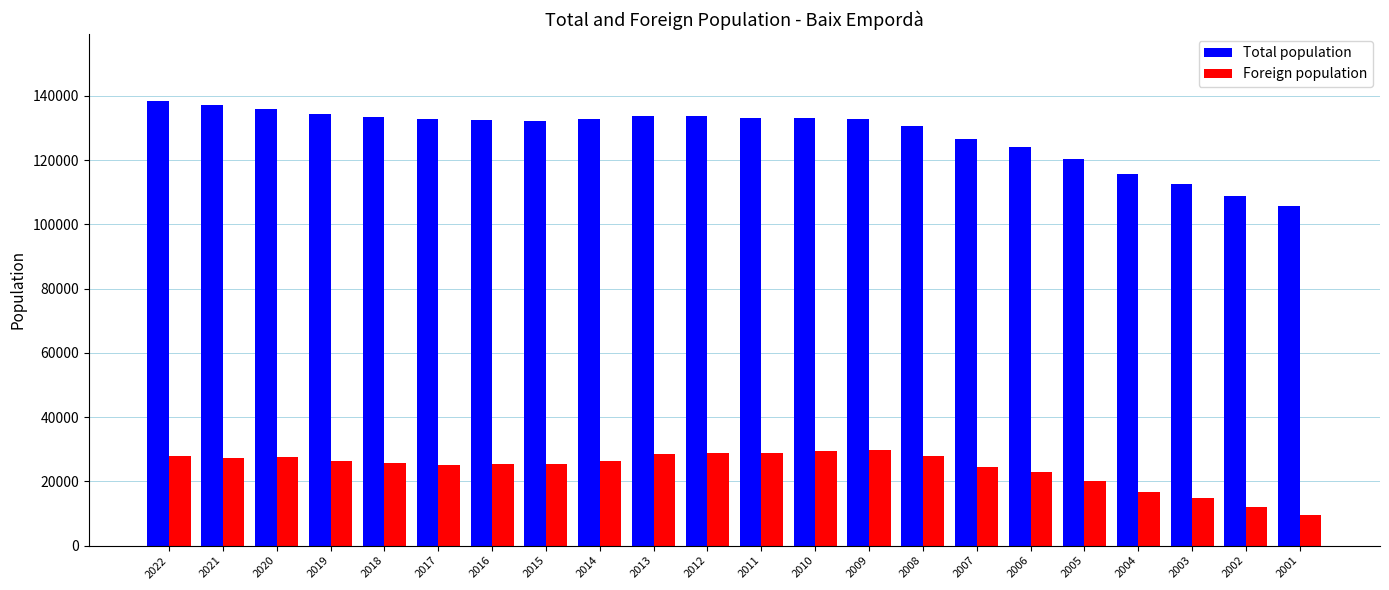

At which label does Total population first exceed 132906?

2022